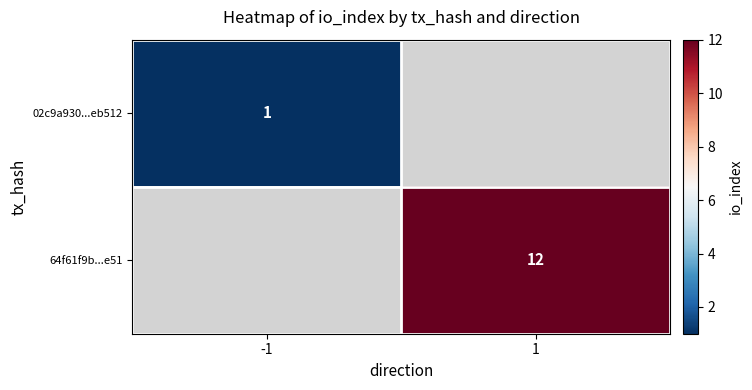

The value of 02c9a930...eb512 at -1 is 0. True or false?

False